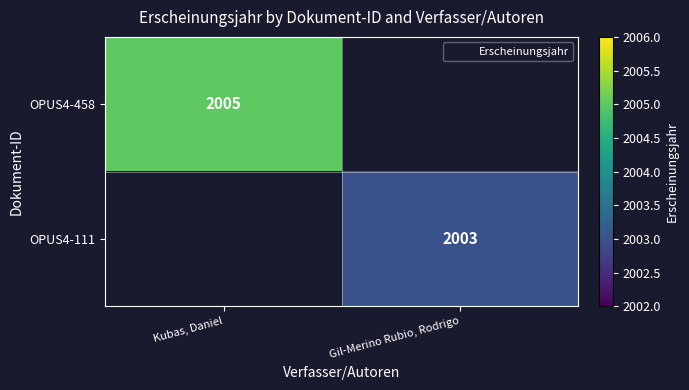

Is it true that OPUS4-458 equals 907 at Kubas, Daniel?

False